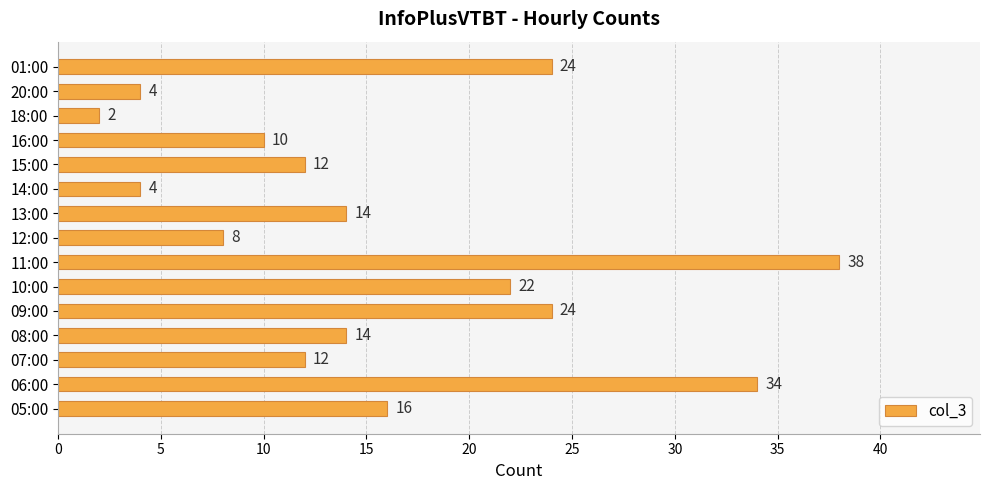

Reading bottom to top, what are all the values shown in this chart?

05:00=16	06:00=34	07:00=12	08:00=14	09:00=24	10:00=22	11:00=38	12:00=8	13:00=14	14:00=4	15:00=12	16:00=10	18:00=2	20:00=4	01:00=24